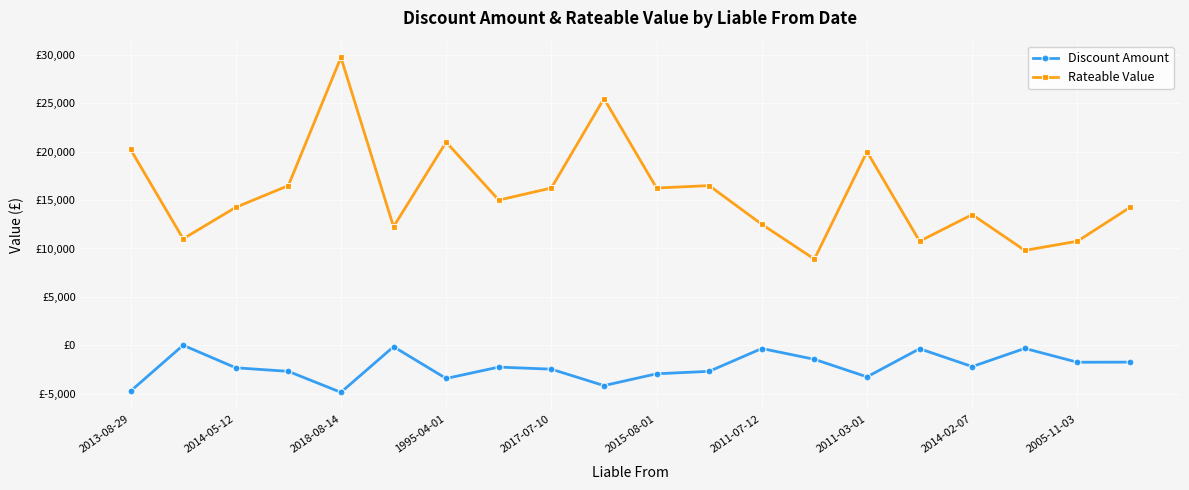

List the series in order of their overall mean, lowest first.

Discount Amount, Rateable Value